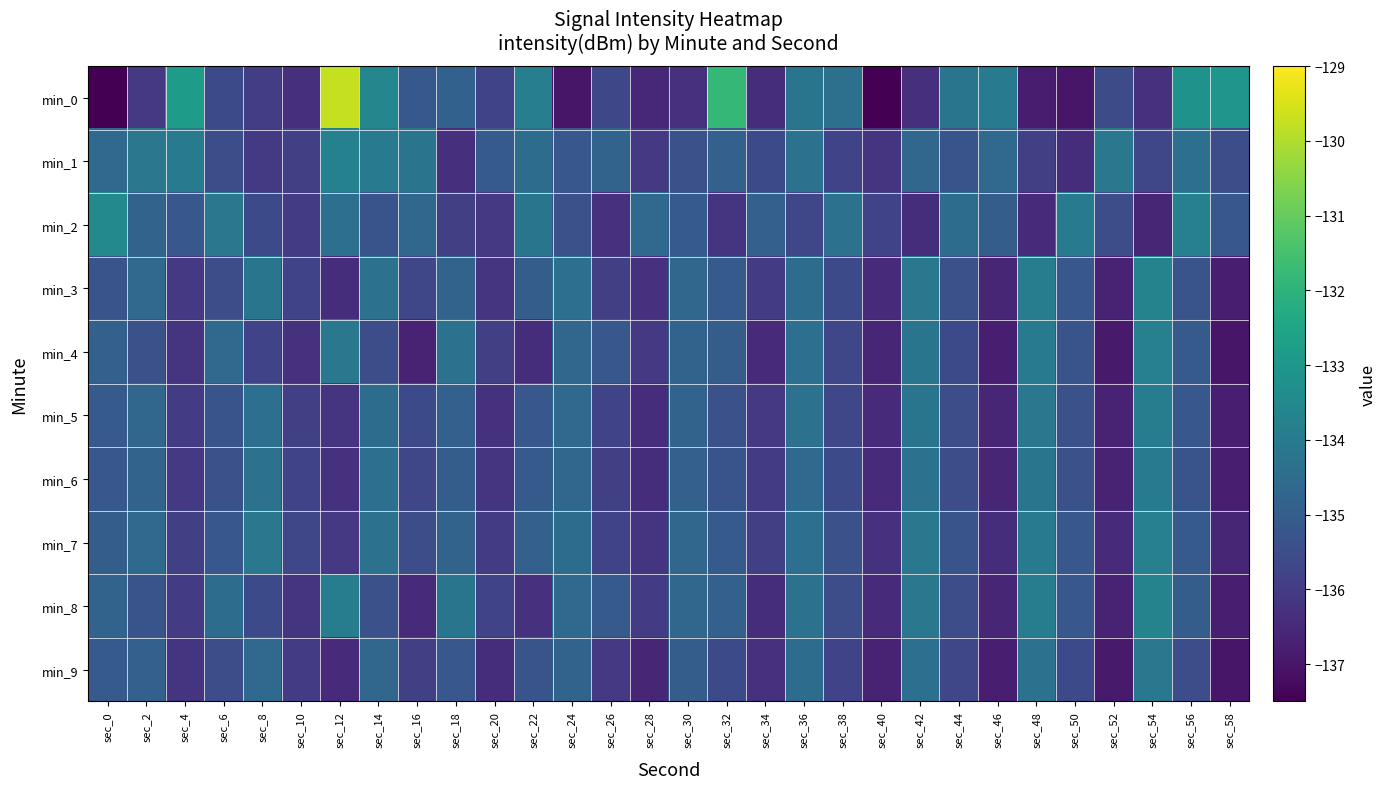

What is the greatest value displayed?

-129.8